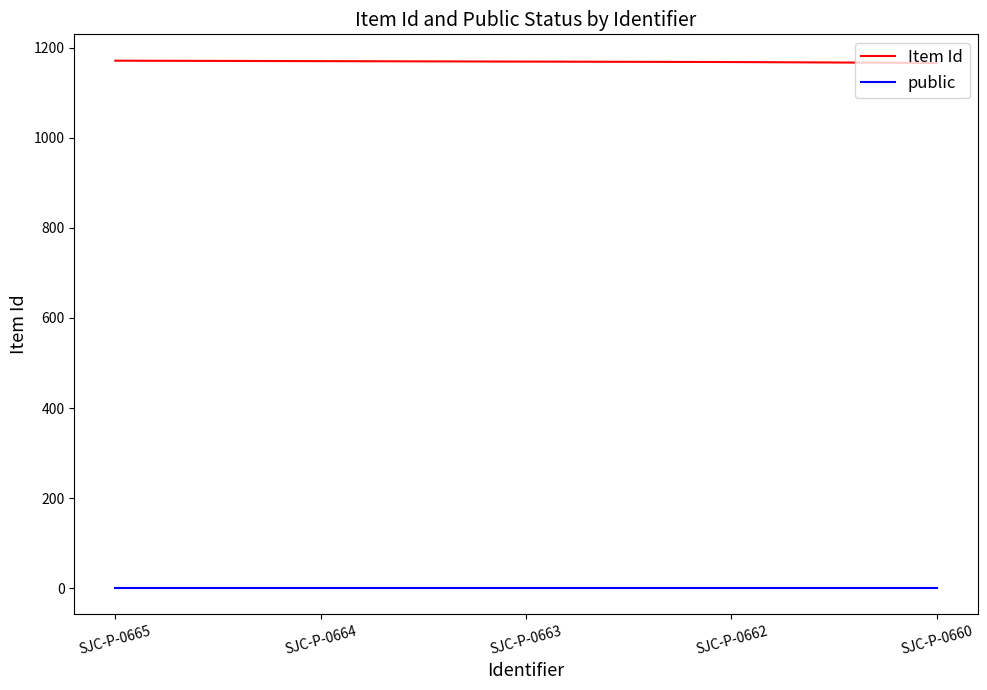

What is the approximate value of public at SJC-P-0662?

1